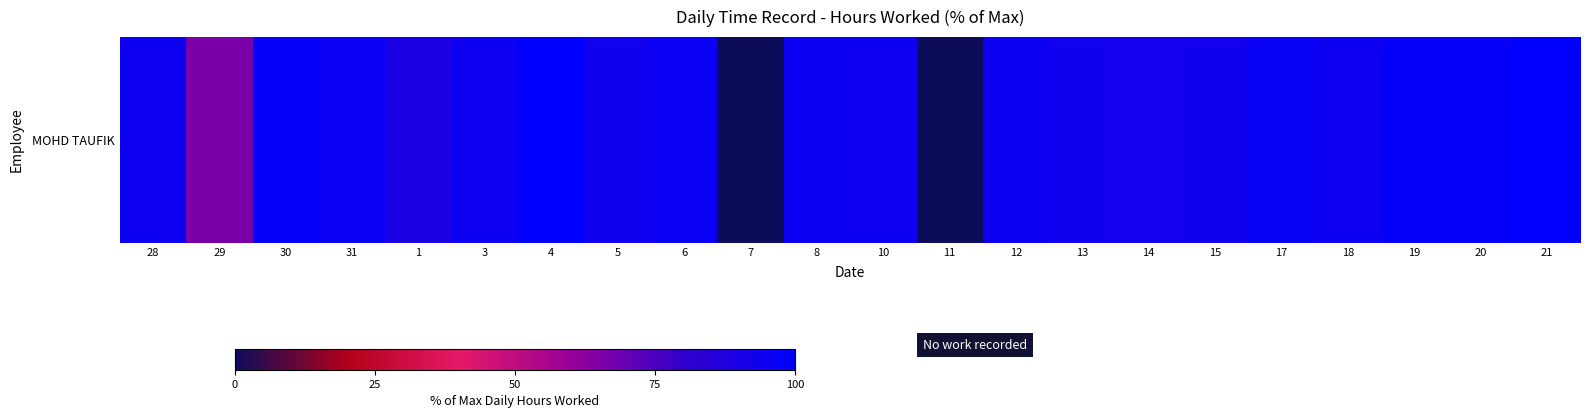

What is the difference between the values at 12 and 8?

0.1